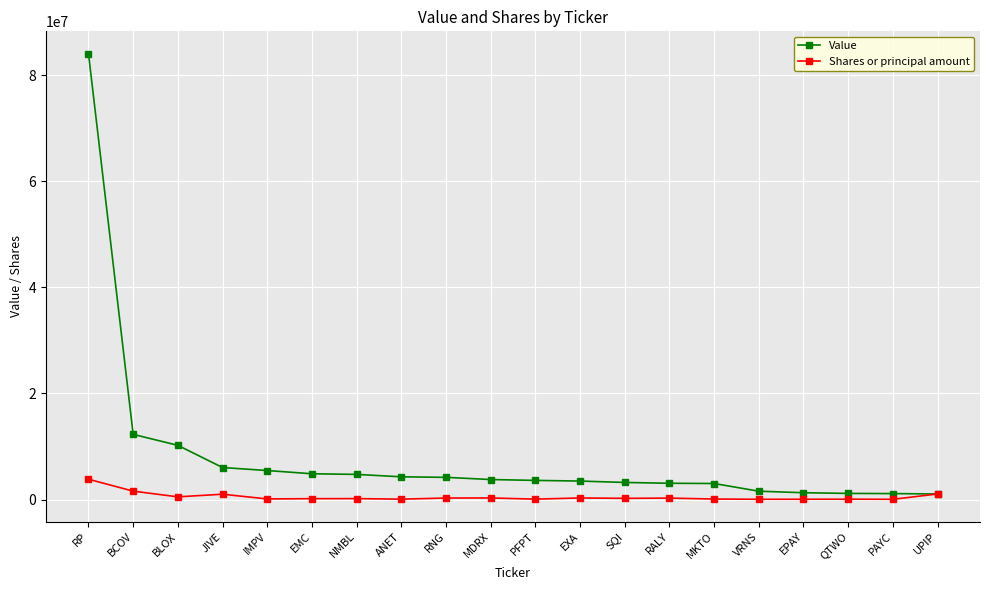

True or false: Shares or principal amount has more than 1 points higher than both neighbors.

True